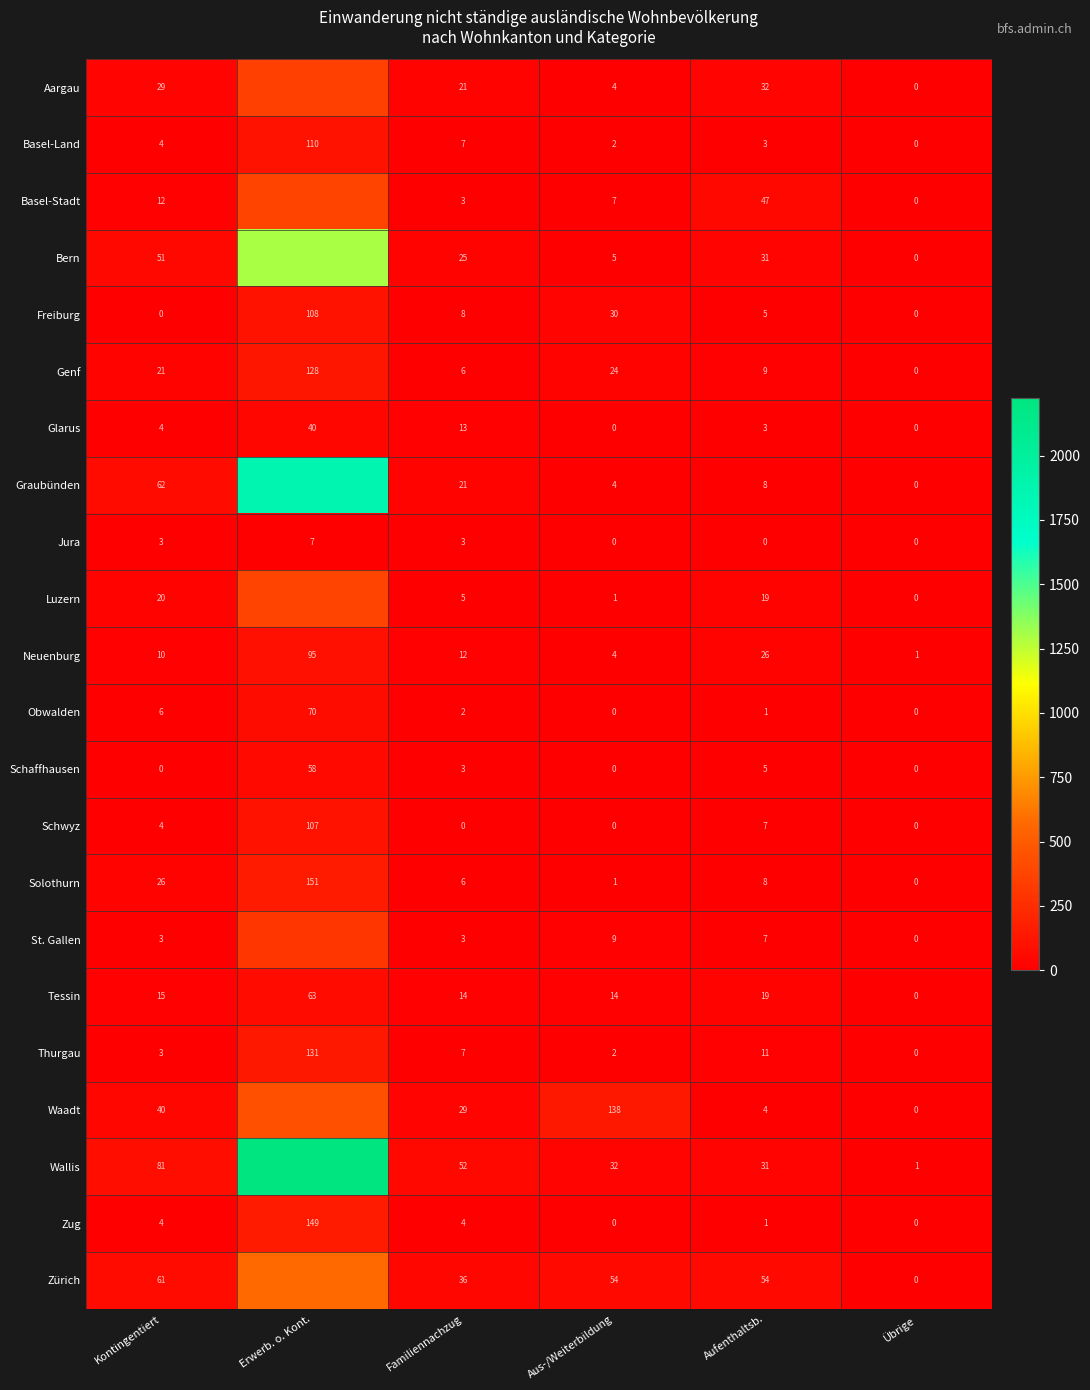

What is the difference between the second highest and second lowest values in the Jura series?

3